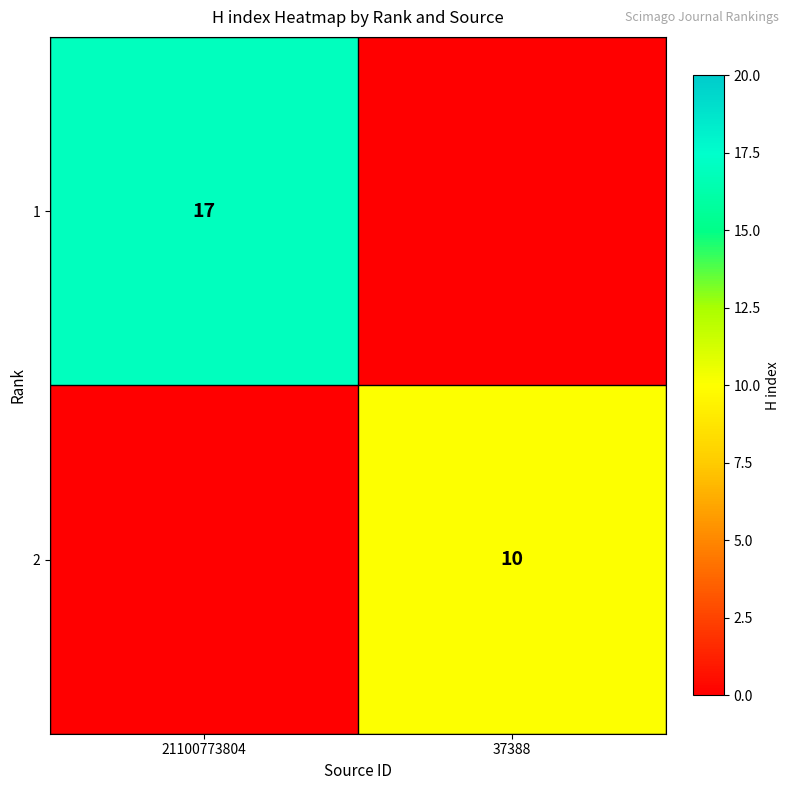

Is it true that 2 equals 10 at 37388?

True